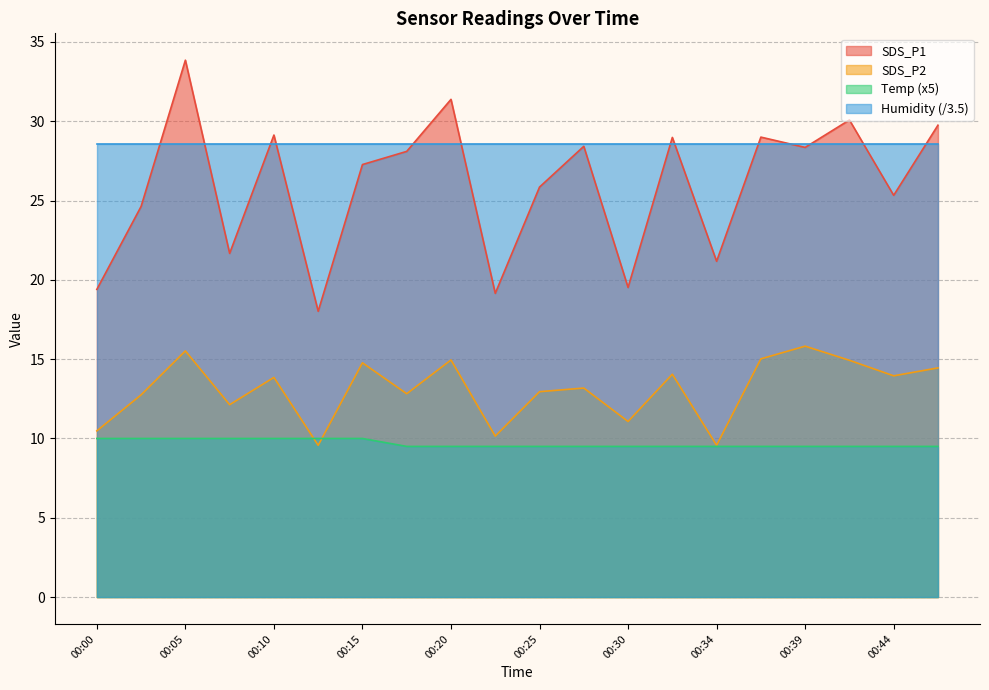

True or false: SDS_P1 has more than 0 points higher than both neighbors.

True